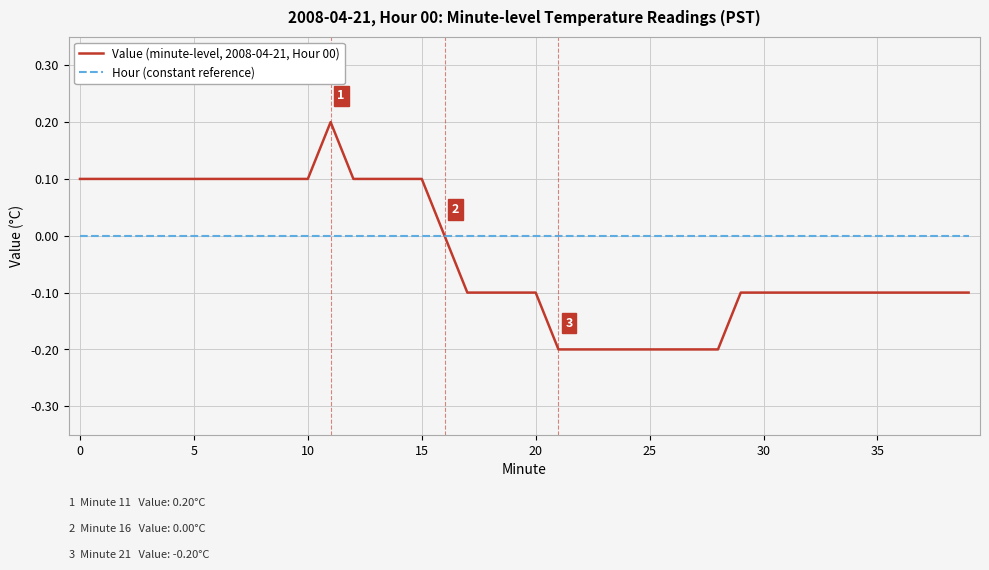

Rank the series by their maximum value, from lowest to highest.

Hour (constant reference), Value (minute-level, 2008-04-21, Hour 00)